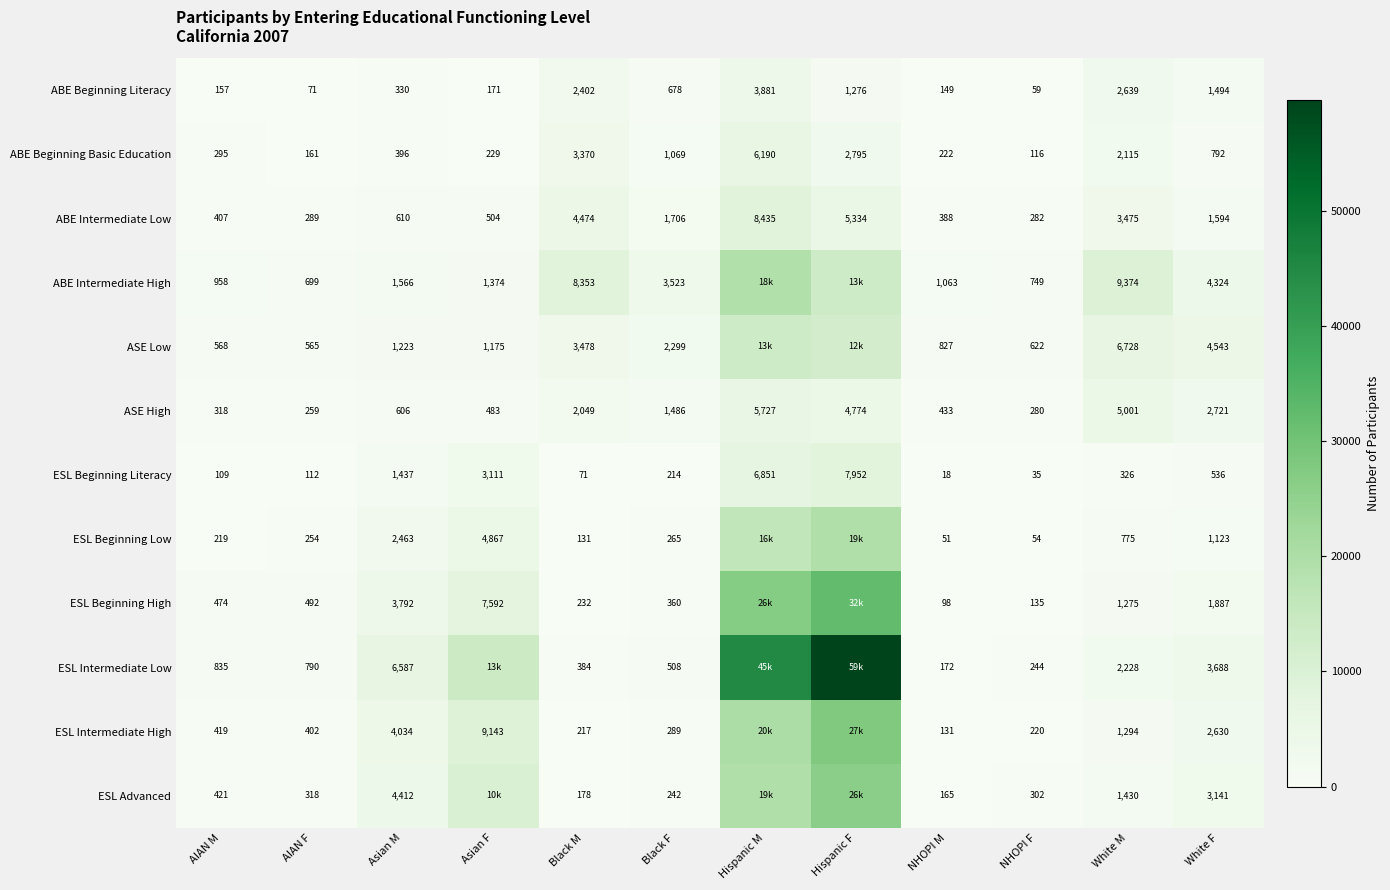

At White F, list the series in order from largest to smallest.

ASE Low, ABE Intermediate High, ESL Intermediate Low, ESL Advanced, ASE High, ESL Intermediate High, ESL Beginning High, ABE Intermediate Low, ABE Beginning Literacy, ESL Beginning Low, ABE Beginning Basic Education, ESL Beginning Literacy